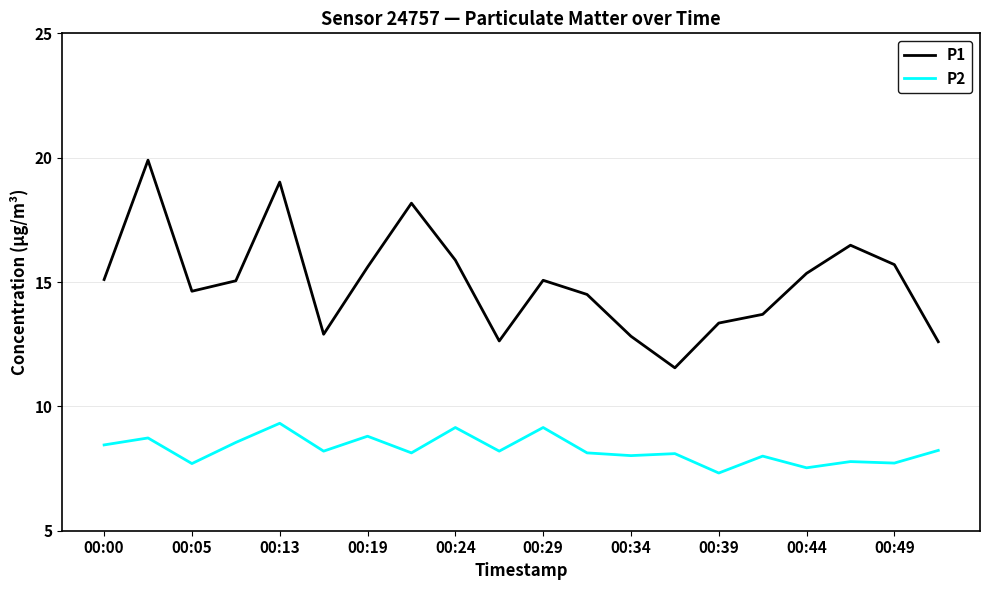

How many interior local valleys does the P1 series have?

4